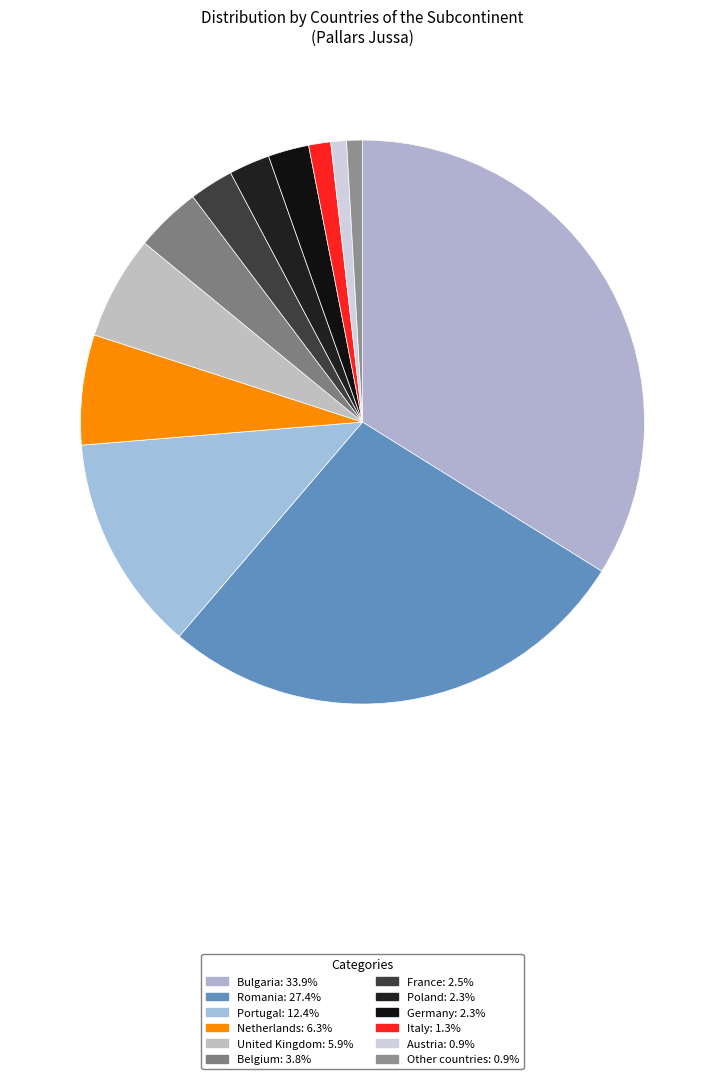

Count the number of slices in the pie.

12